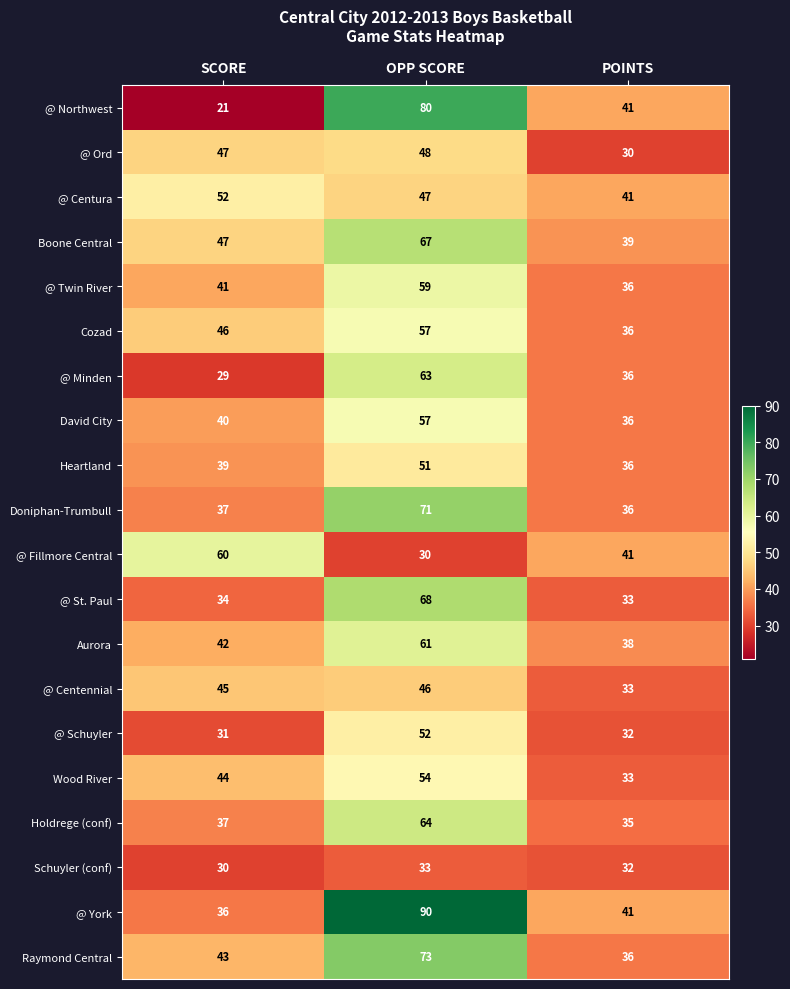

List the labels in order of Holdrege (conf) value, largest first.

OPP SCORE, SCORE, POINTS